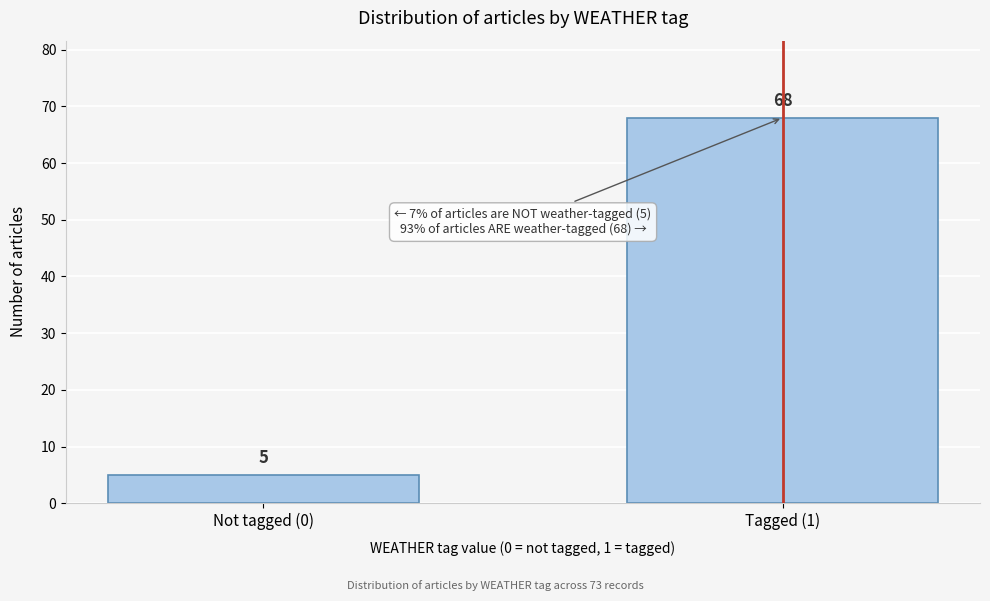

Reading right to left, list all the values displayed in this chart.

Tagged (1)=68	Not tagged (0)=5